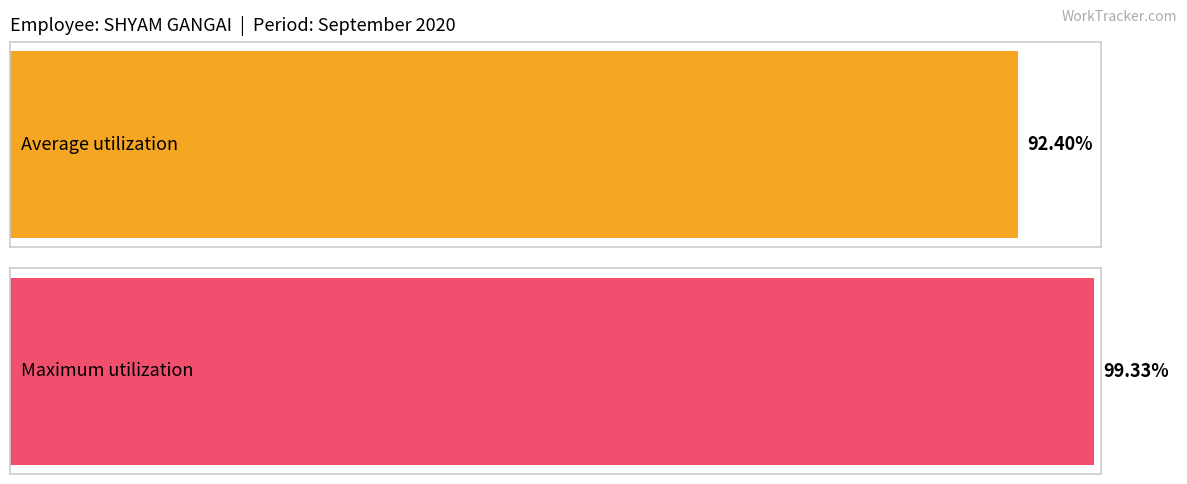

Are the bars horizontal?

Yes